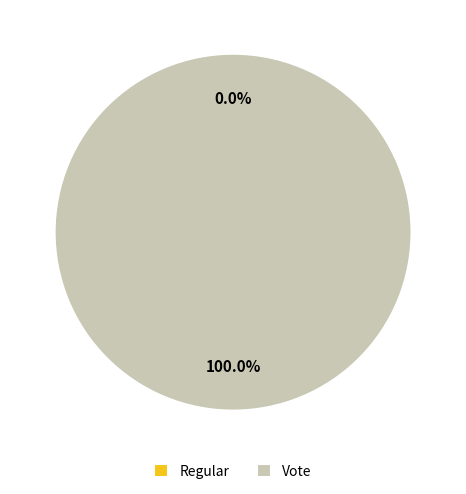

Is the sum of Vote and Regular greater than half?

Yes